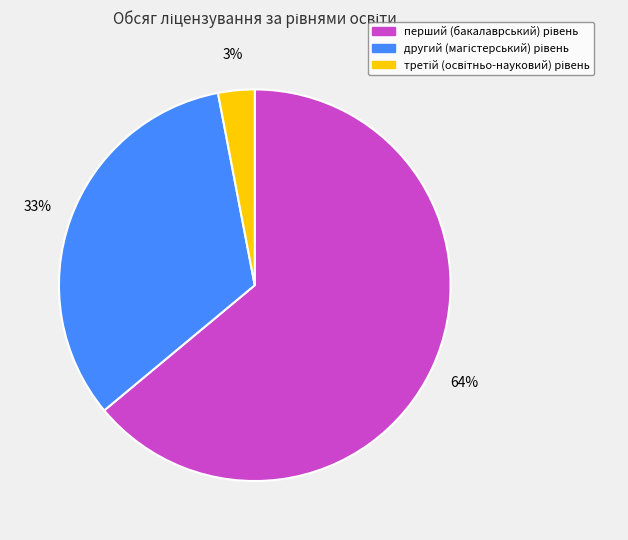

How many slices are in this pie chart?

3